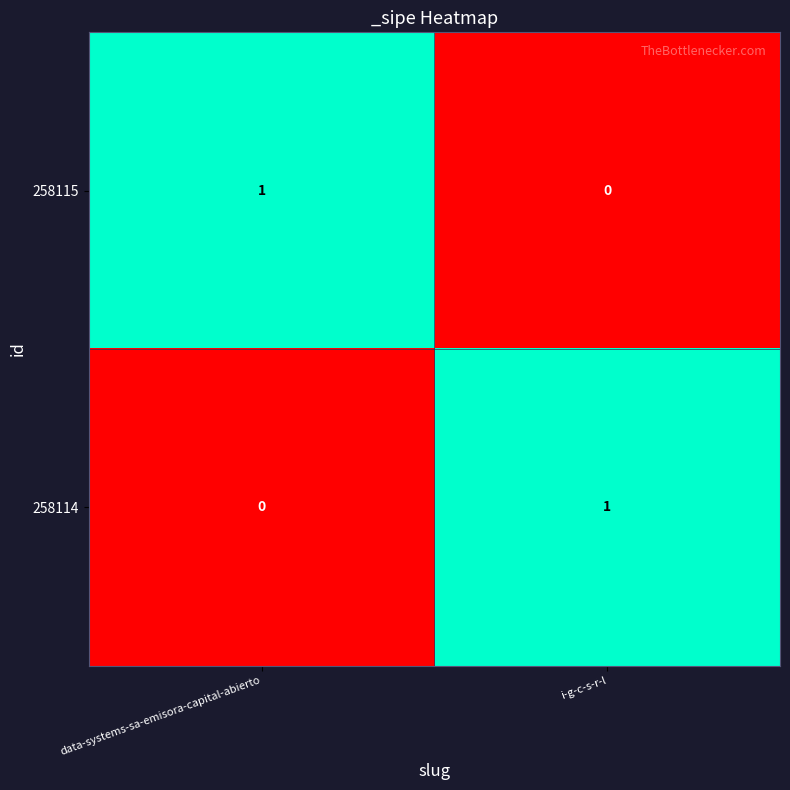

The value of 258115 at data-systems-sa-emisora-capital-abierto is 1. True or false?

True